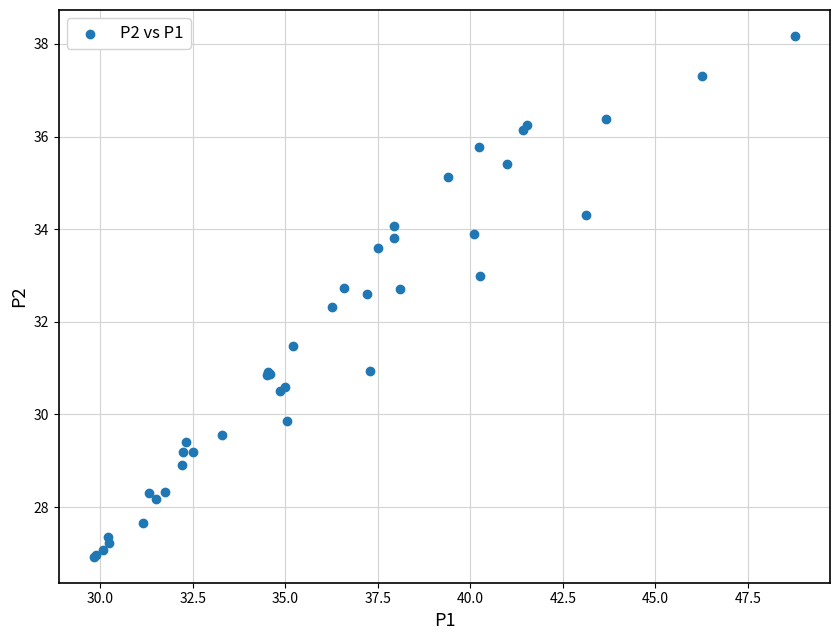

What Y value in the scatter plot is closest to 32?

32.3